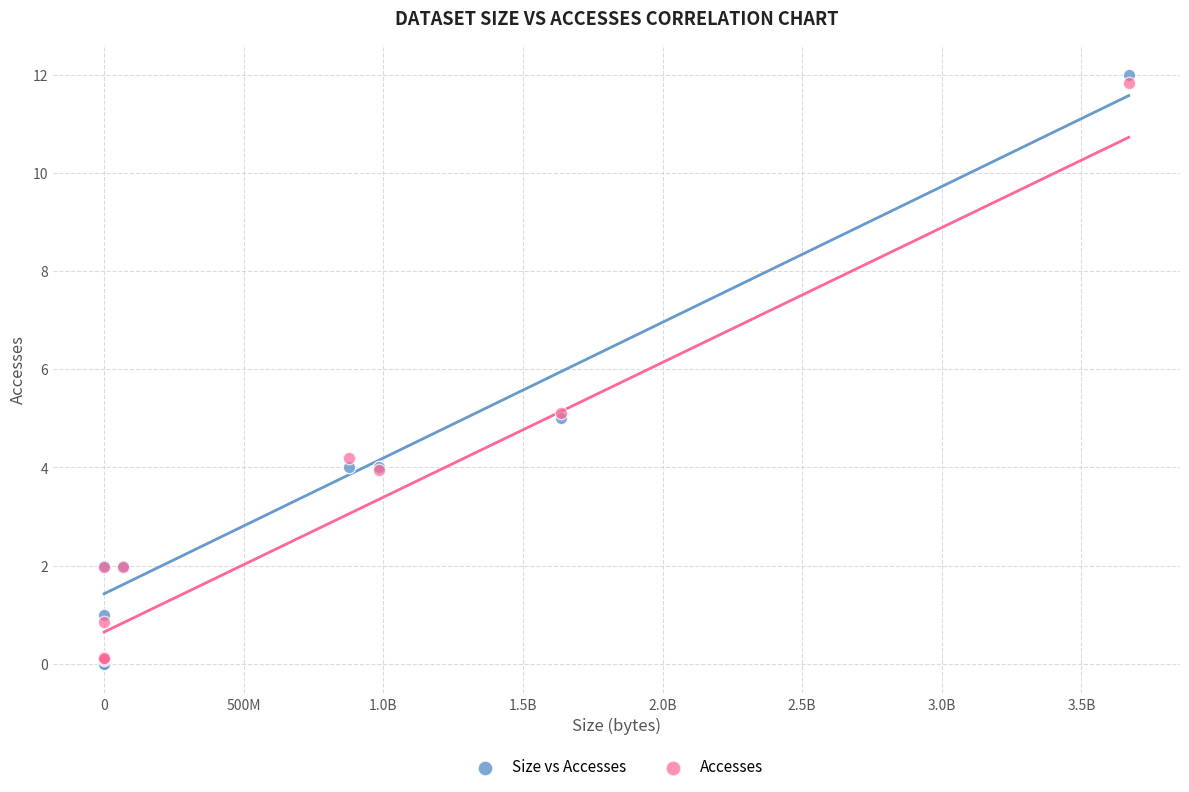

Which series has the widest spread of Y values?

Size vs Accesses